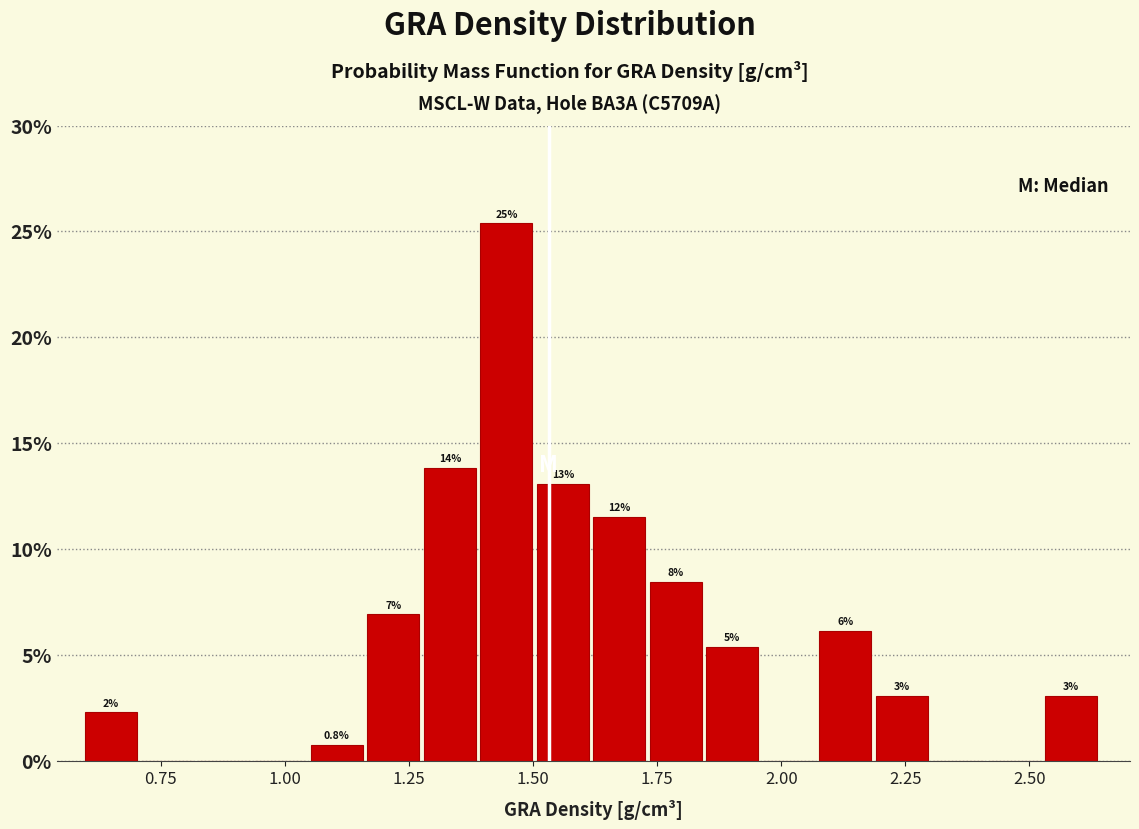

Around what value on the x-axis is the tallest bar? Give the approximate position of its centre, as read against the axis.

1.45